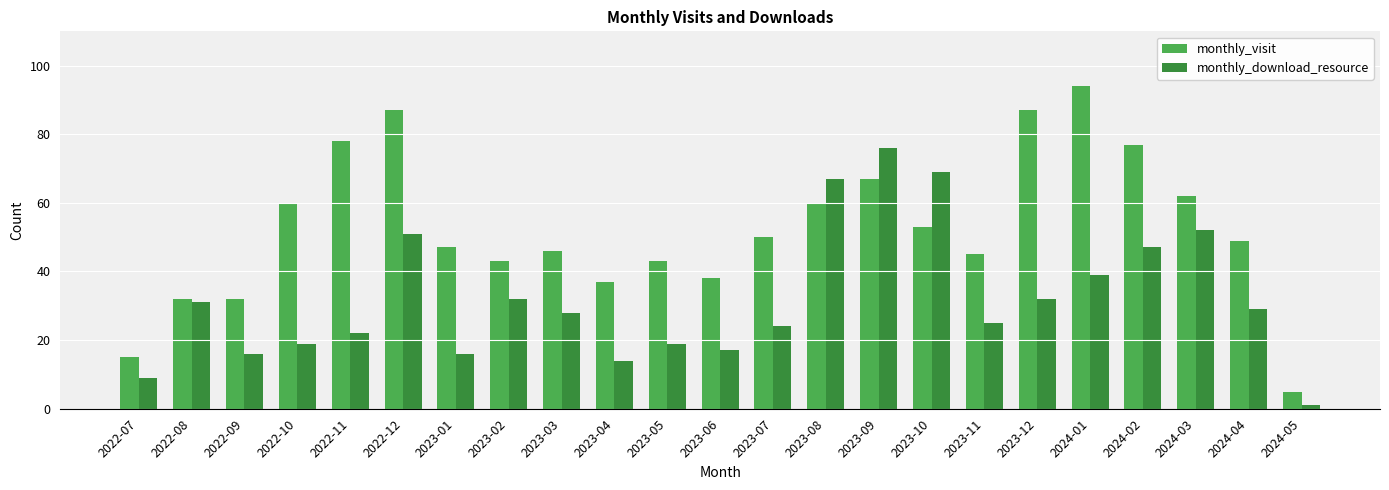

At which label does monthly_download_resource reach its peak?

2023-09